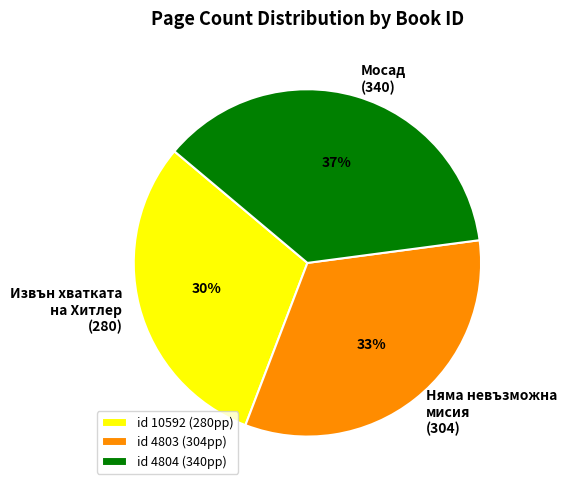

What is the ratio of the value at id 4804 (340pp) to the value at id 10592 (280pp)?

1.2